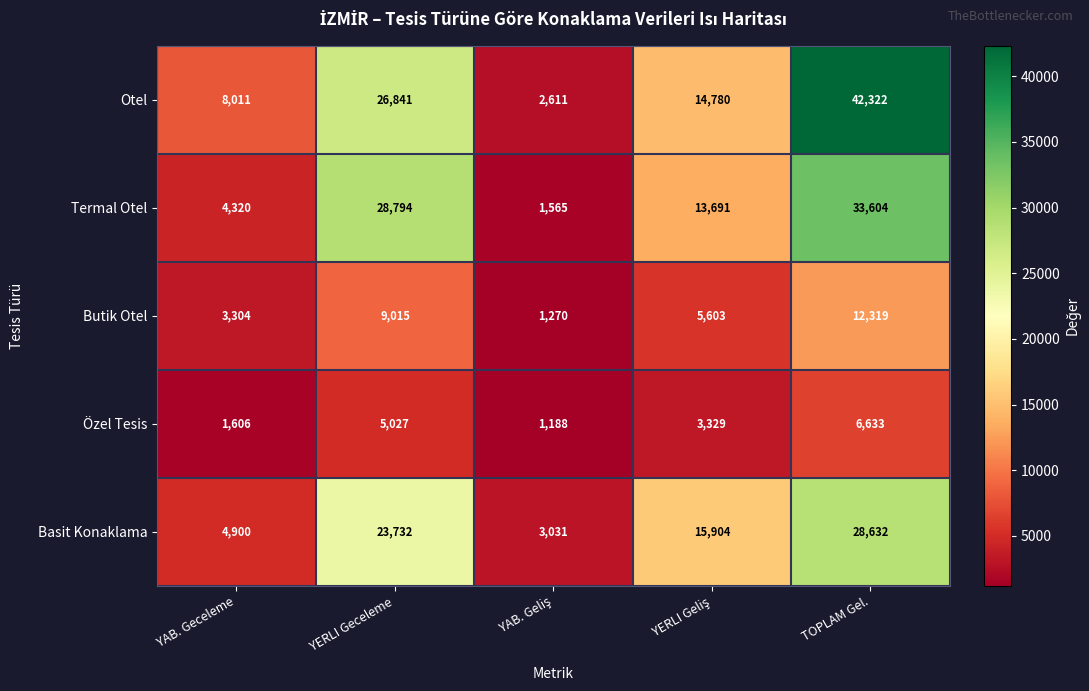

At which category is the sum across all series the highest?

TOPLAM Gel.